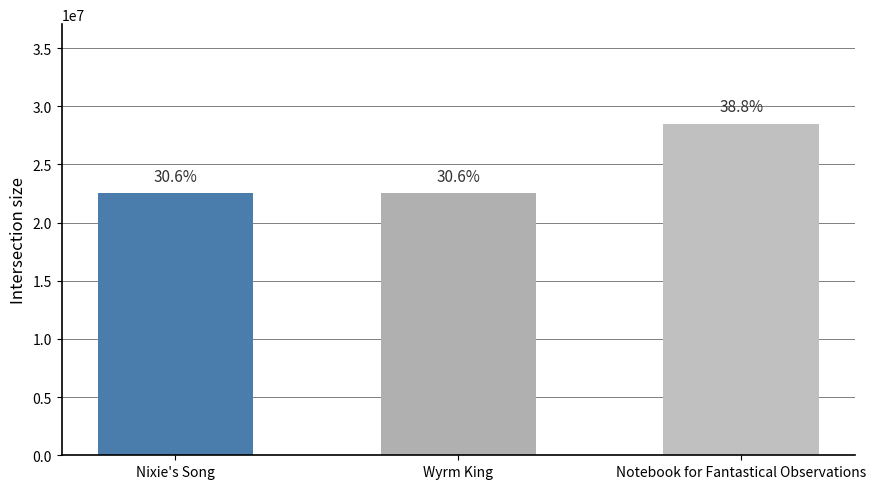

Which category has the highest value across all series?

Notebook for Fantastical Observations